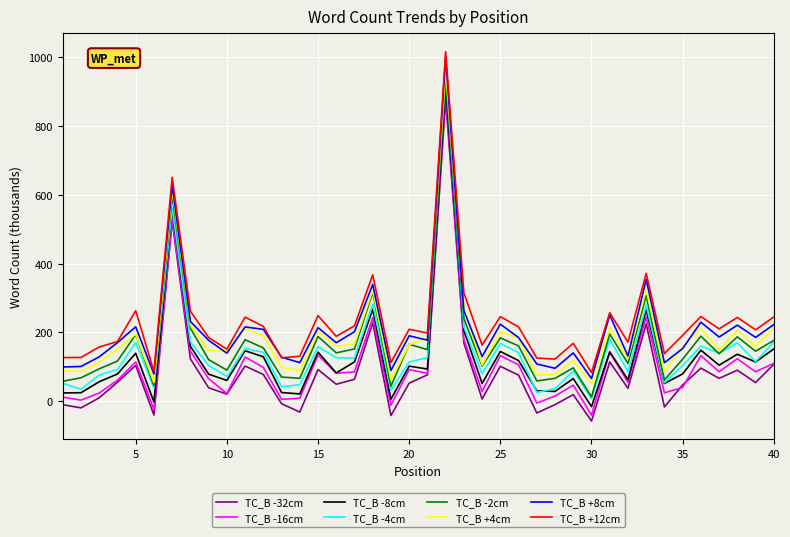

True or false: TC_B -2cm and TC_B -16cm cross at least once.

False